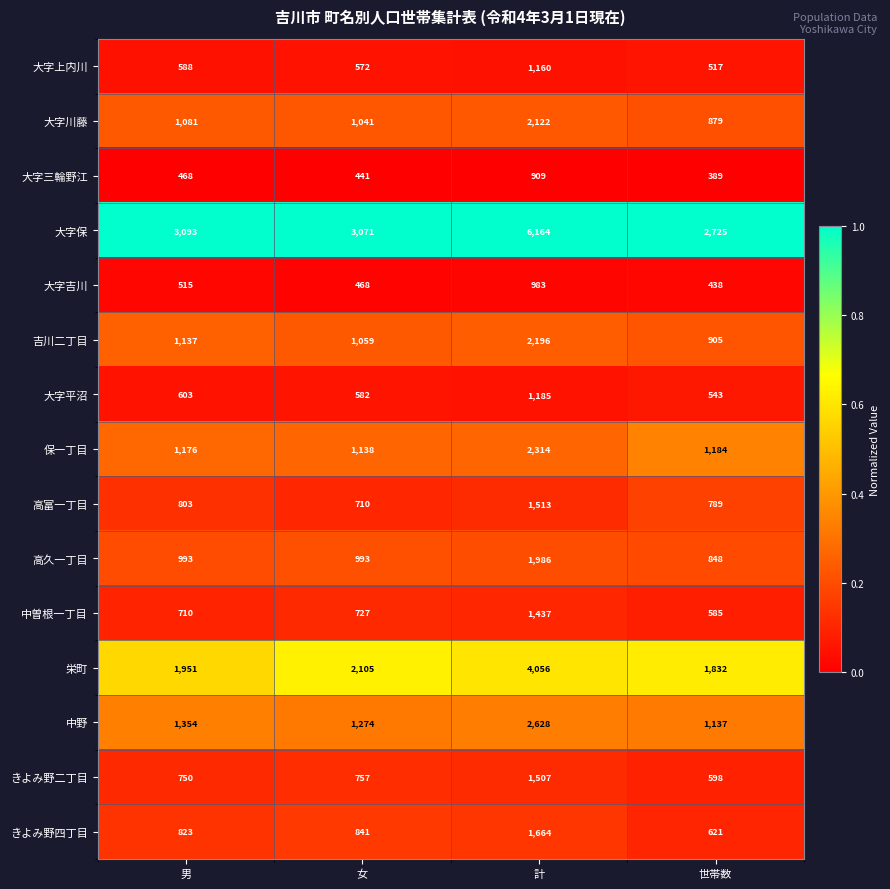

Rank the series at 男 from lowest to highest value.

大字三輪野江, 大字吉川, 大字上内川, 大字平沼, 中曽根一丁目, きよみ野二丁目, 高富一丁目, きよみ野四丁目, 高久一丁目, 大字川藤, 吉川二丁目, 保一丁目, 中野, 栄町, 大字保